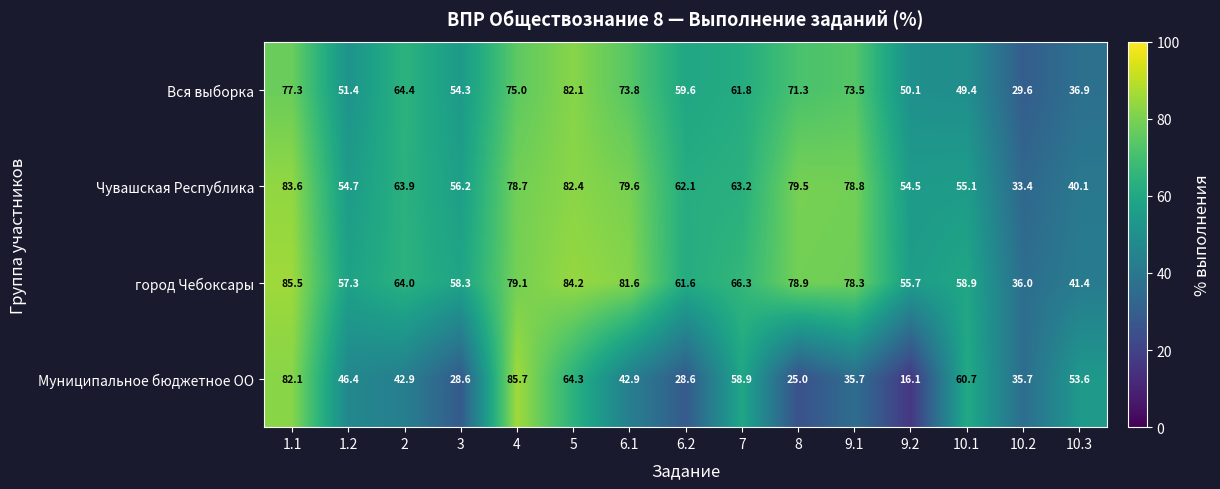

What is the sum of the город Чебоксары values at 6.1 and 10.3?

123.0